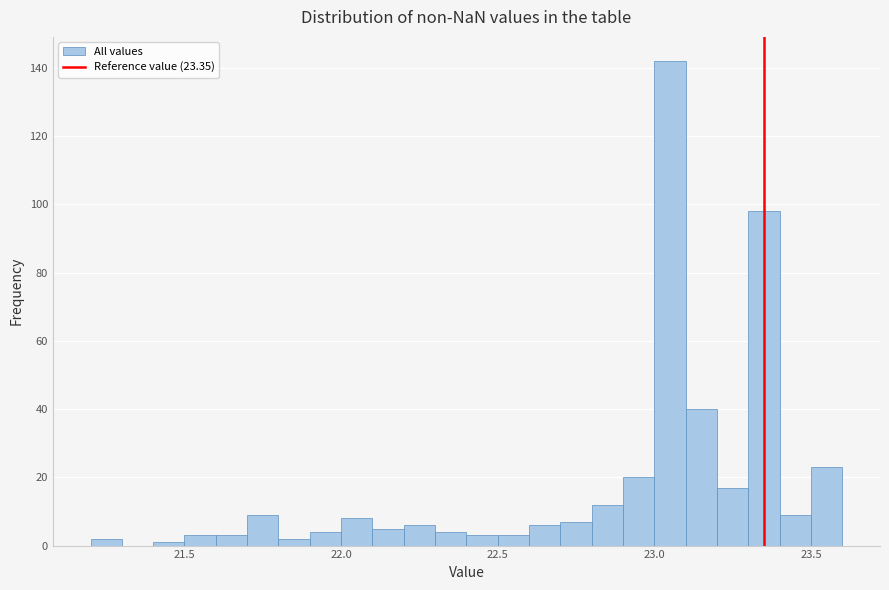

Read against the x-axis, roughly where is the centre of the tallest bar?

23.05